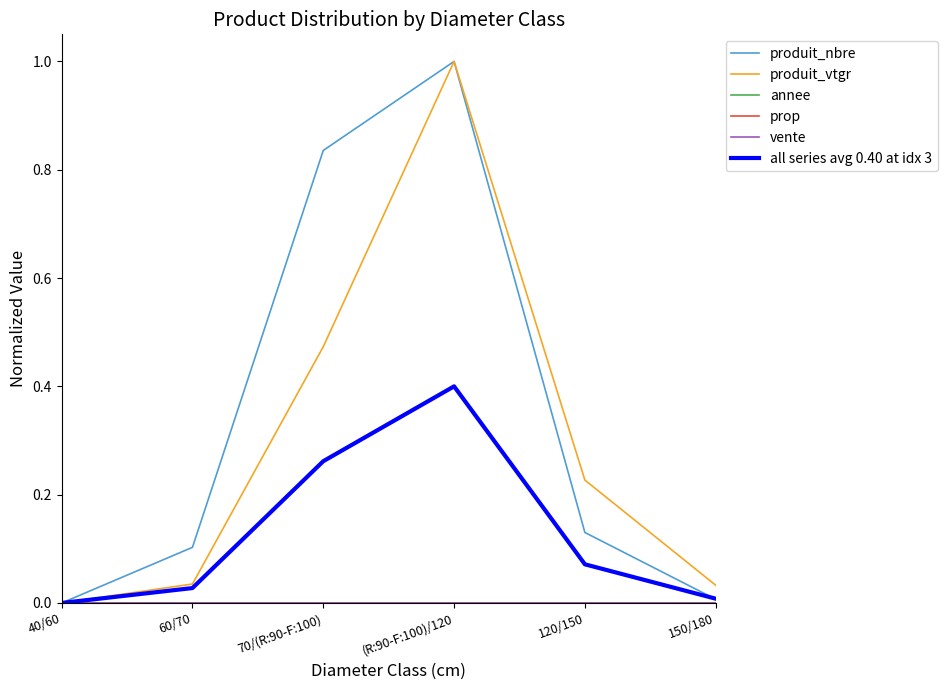

Is this an area chart (filled region under the line)?

No